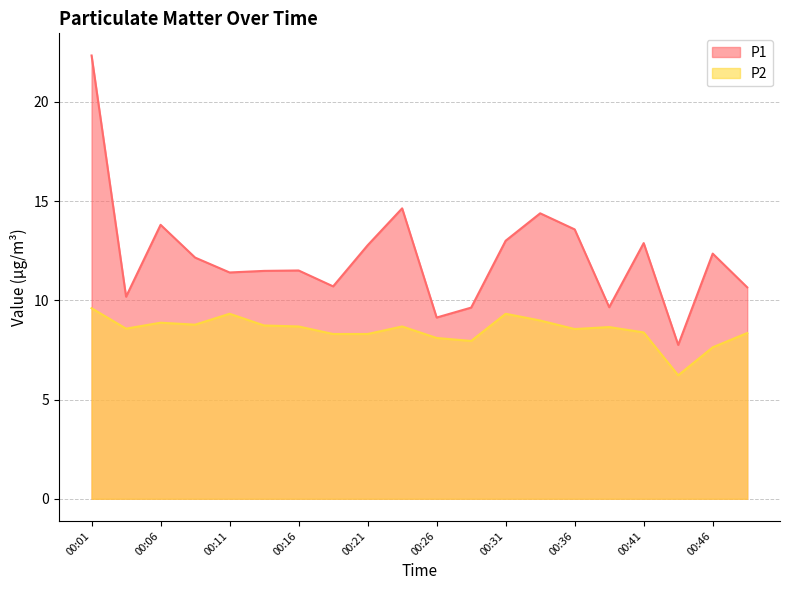

At 00:01, list the series in order from smallest to largest.

P2, P1